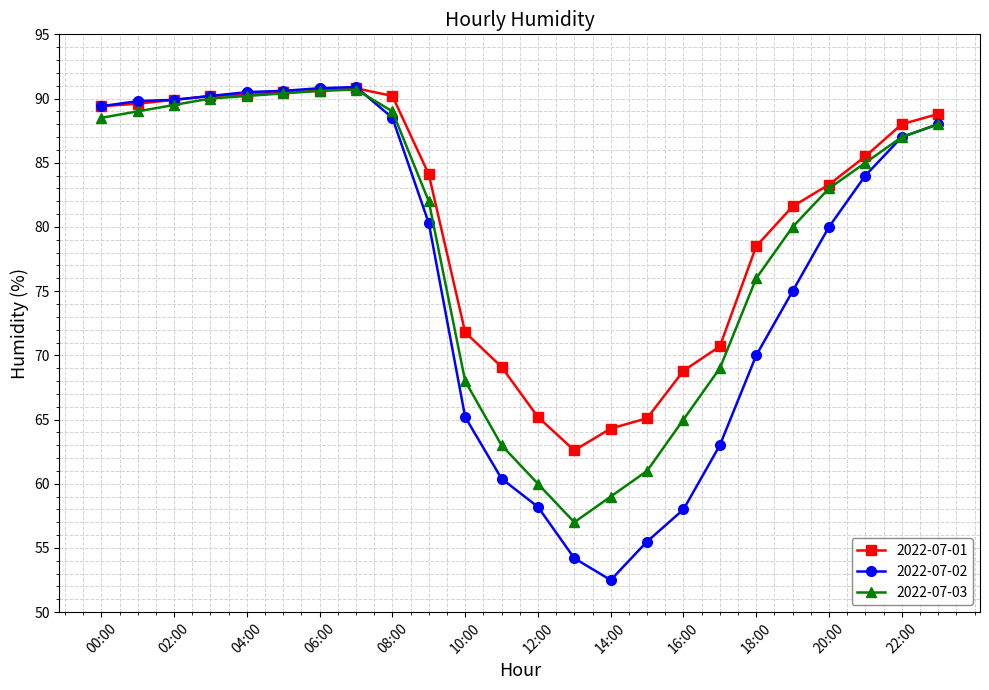

Which series has the largest total across all categories?

2022-07-01